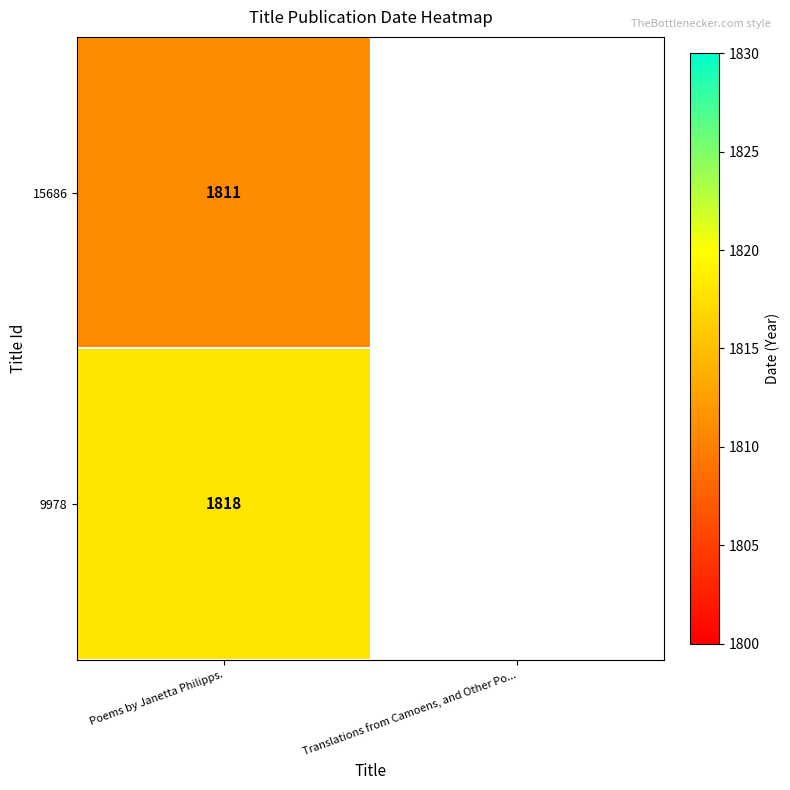

At how many categories does at least one series exceed 1811?

1